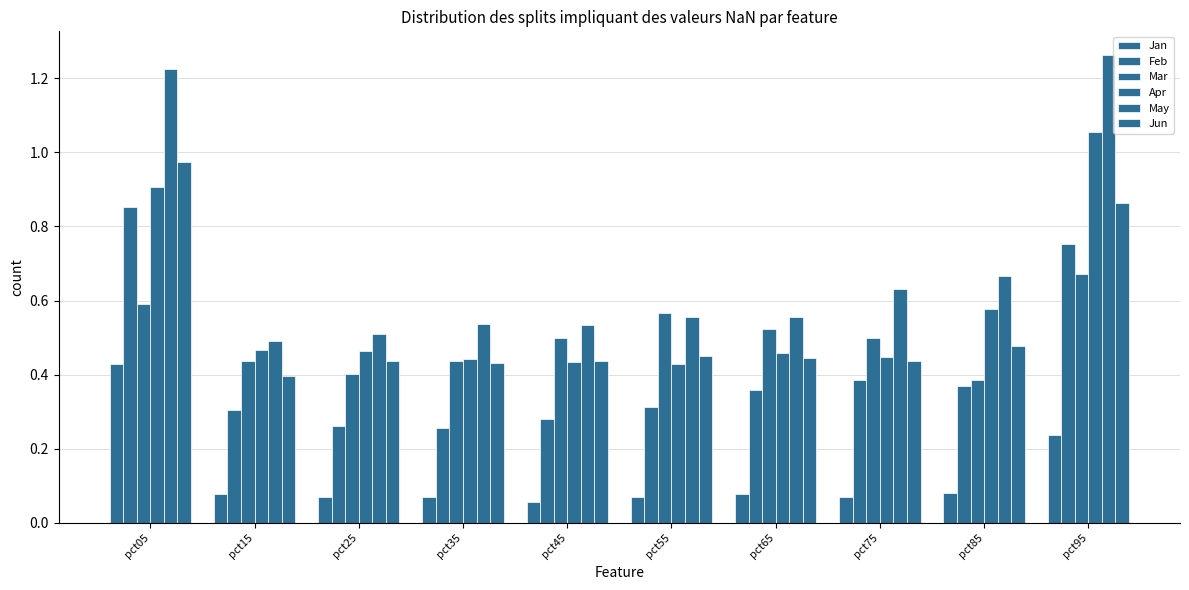

What is the value of the May bar at the 2nd from the left?

0.5